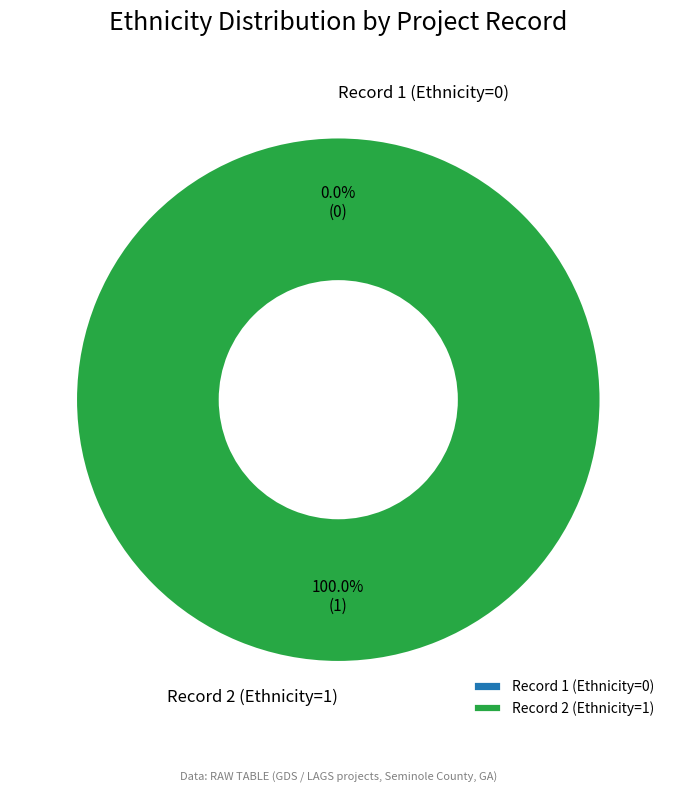

To the nearest percent, what is the average slice percentage?

50%